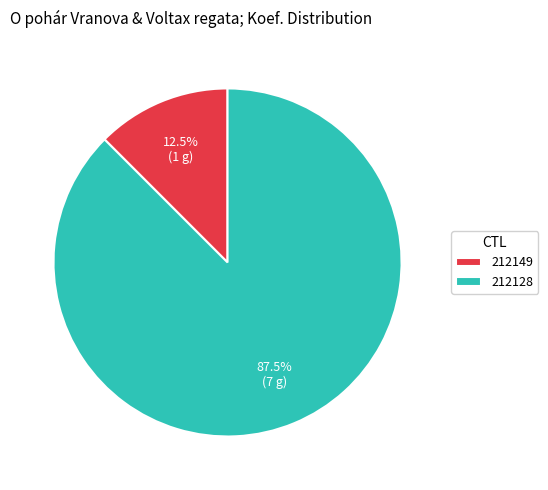

How much of the chart is everything except 212128?

12.5%